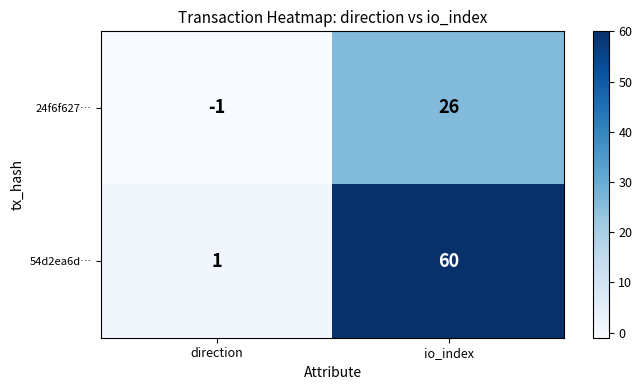

What value does the 54d2ea6d… series have at io_index, to the nearest 5?

60